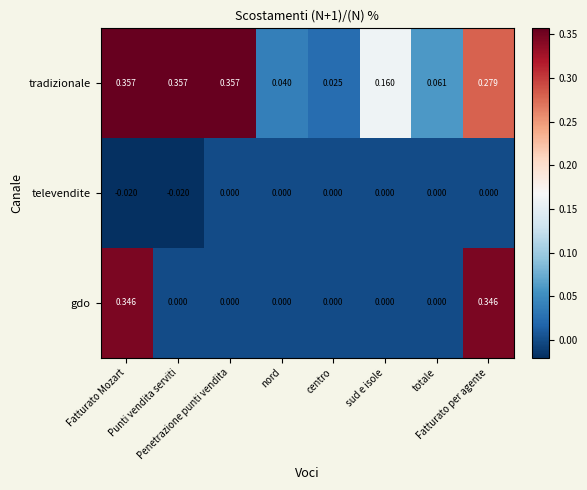

Which series has the largest total across all categories?

tradizionale